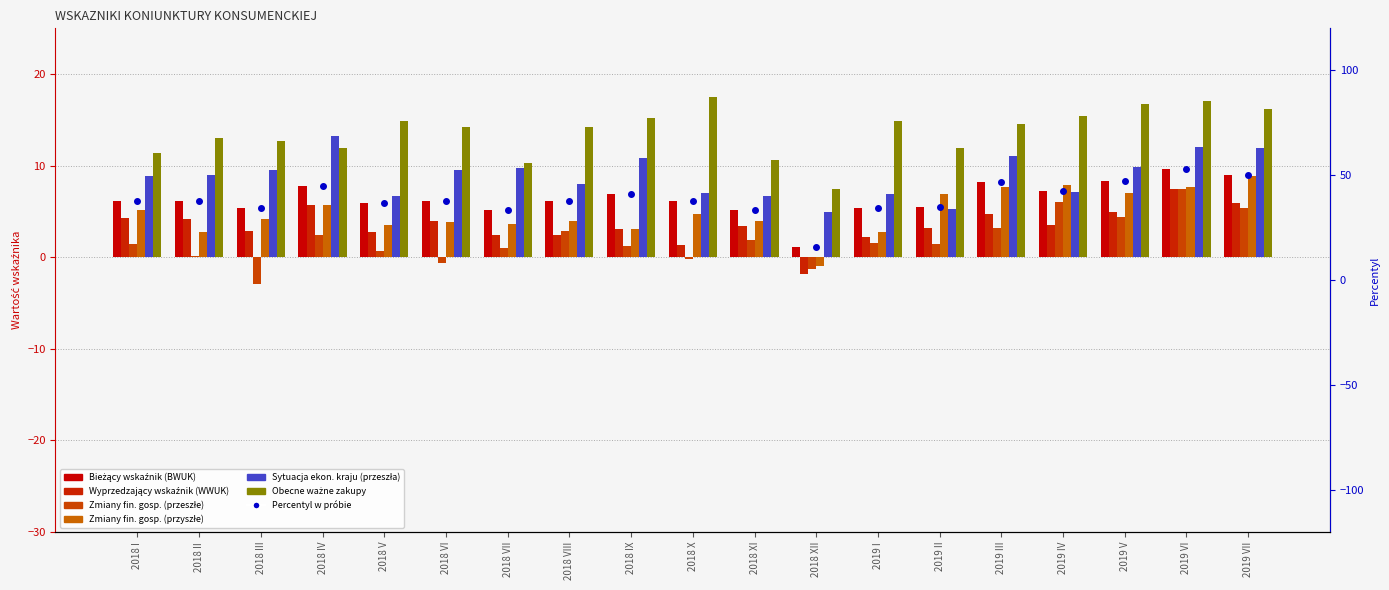

Reading left to right, transcribe all the data shown in this chart.

BWUK: 6.2	6.2	5.4	7.8	5.9	6.1	5.2	6.2	6.9	6.1	5.2	1.1	5.4	5.5	8.2	7.2	8.3	9.6	9.0
WWUK: 4.3	4.2	2.9	5.7	2.8	4.0	2.4	2.4	3.1	1.3	3.4	-1.8	2.2	3.2	4.7	3.5	4.9	7.5	5.9
Q1: 1.5	0.1	-2.9	2.4	0.7	-0.6	1.0	2.9	1.2	-0.2	1.9	-1.3	1.6	1.5	3.2	6.0	4.4	7.5	5.4
Q2: 5.2	2.8	4.2	5.7	3.5	3.8	3.6	4.0	3.1	4.7	4.0	-1.0	2.8	6.9	7.7	7.9	7.0	7.7	8.9
Q3: 8.9	9.0	9.5	13.2	6.7	9.5	9.8	8.0	10.8	7.0	6.7	4.9	6.9	5.3	11.1	7.1	9.9	12.0	11.9
Q8: 11.4	13.0	12.7	11.9	14.9	14.2	10.3	14.2	15.2	17.5	10.6	7.5	14.9	11.9	14.5	15.4	16.7	17.1	16.2